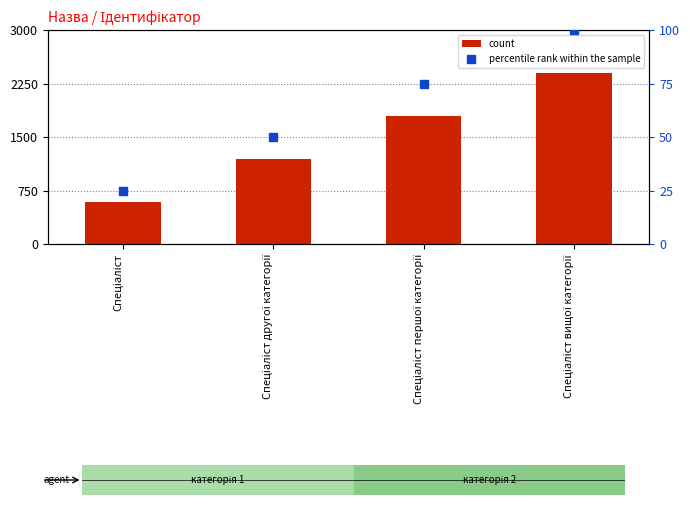

Which series has the largest total across all categories?

count